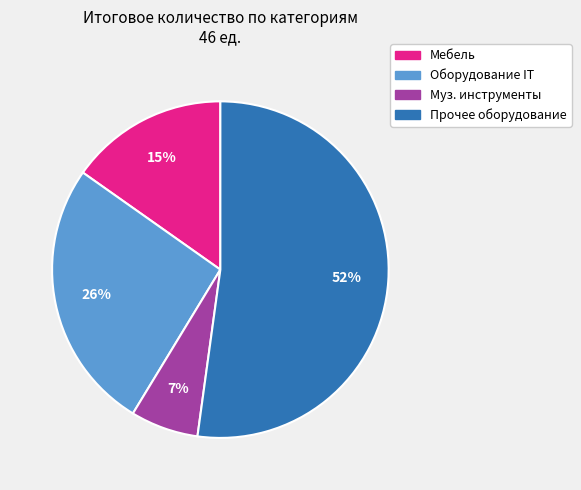

Is there any slice that represents more than half of the pie?

Yes